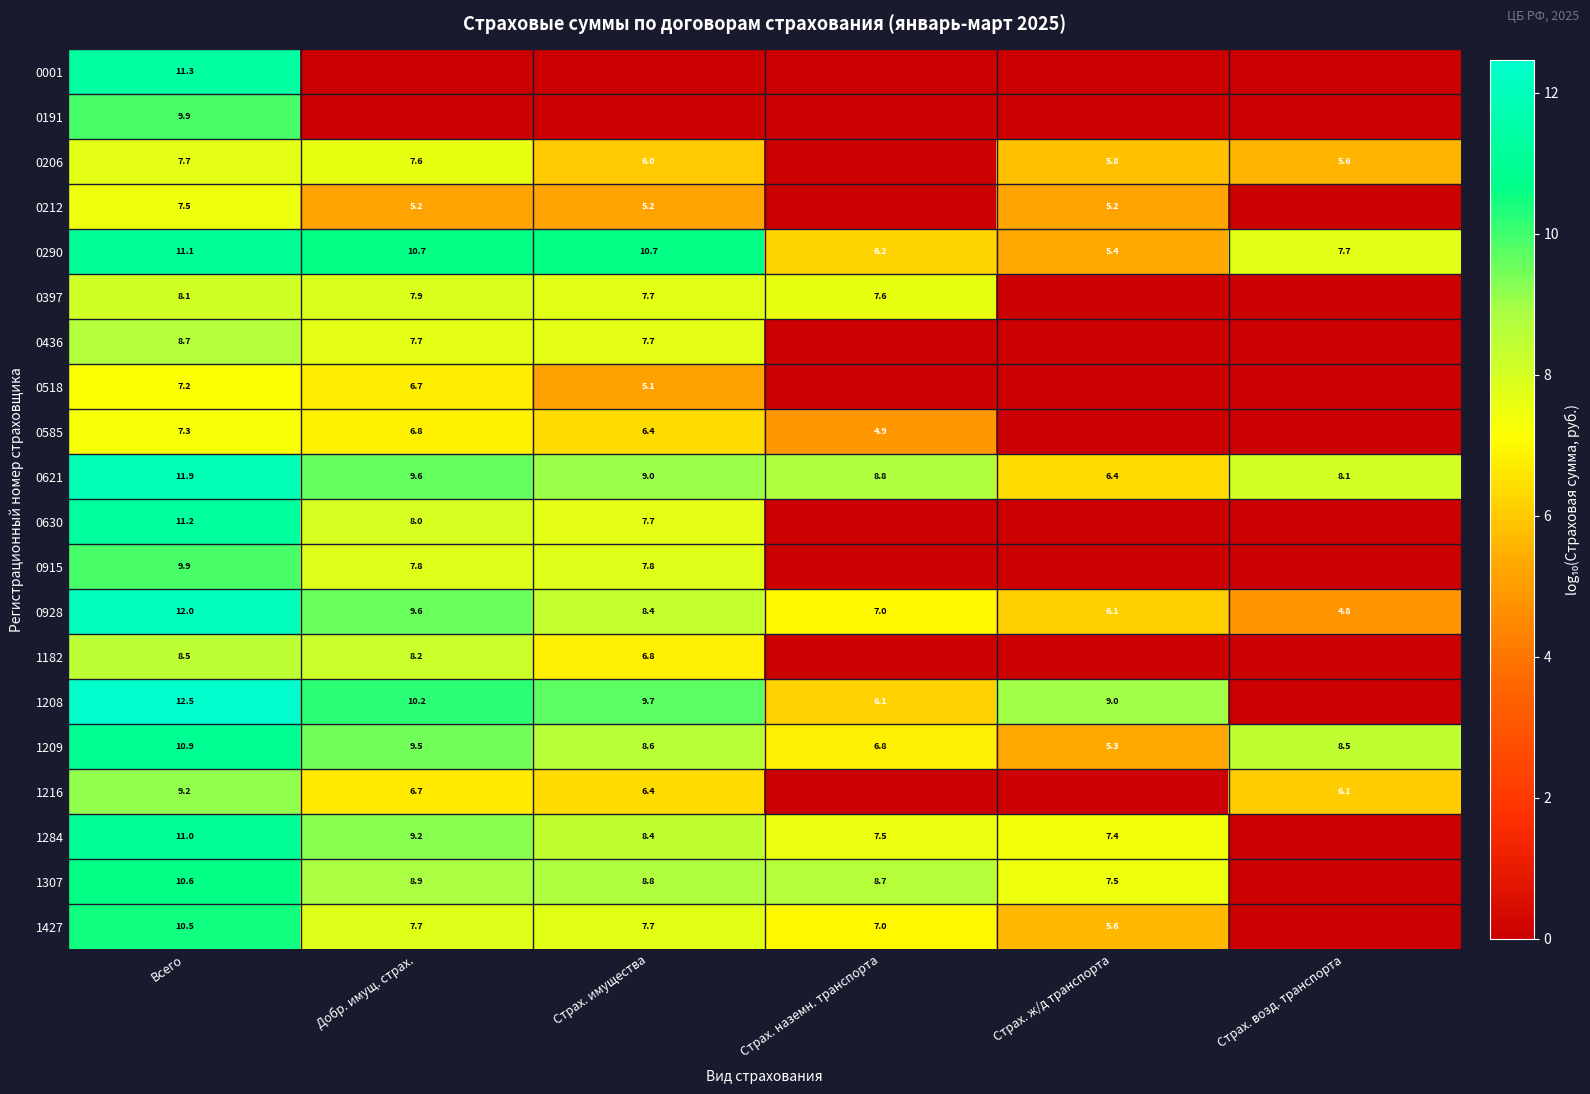

At which label is 0928 closest to 8?

Страх. имущества